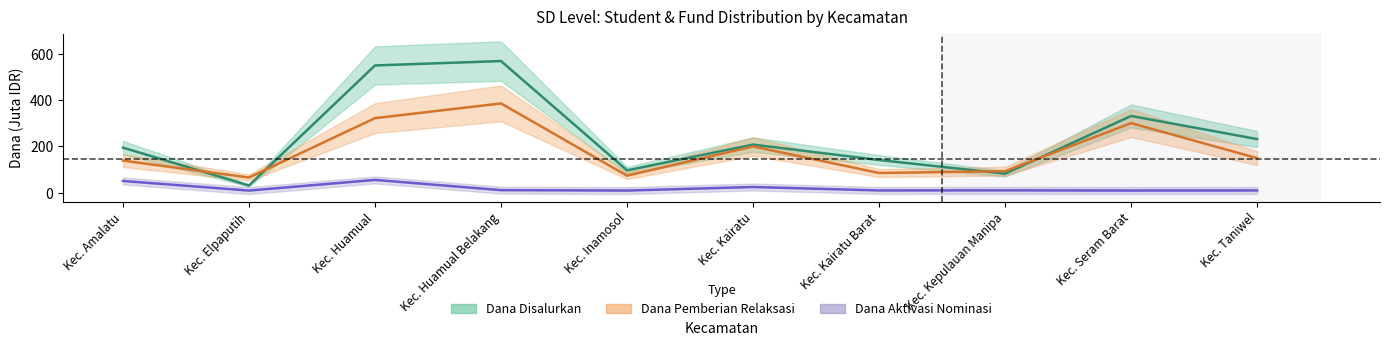

List the series in order of their overall mean, highest first.

Dana Disalurkan, Dana Pemberian Relaksasi, Dana Aktivasi Nominasi